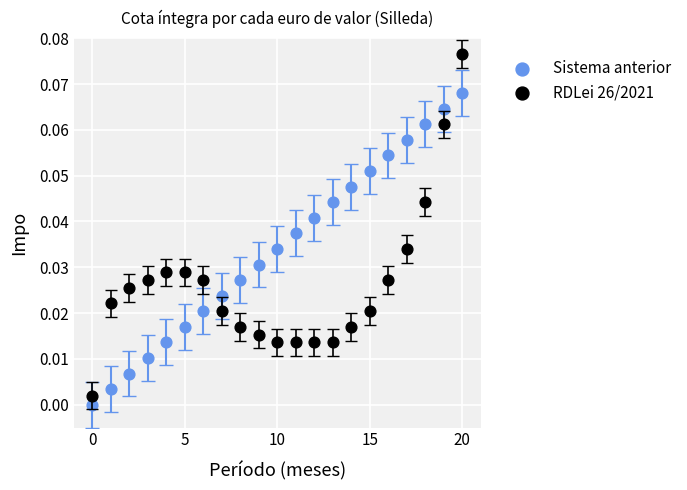

What are all the series names shown in the legend?

Sistema anterior, RDLei 26/2021